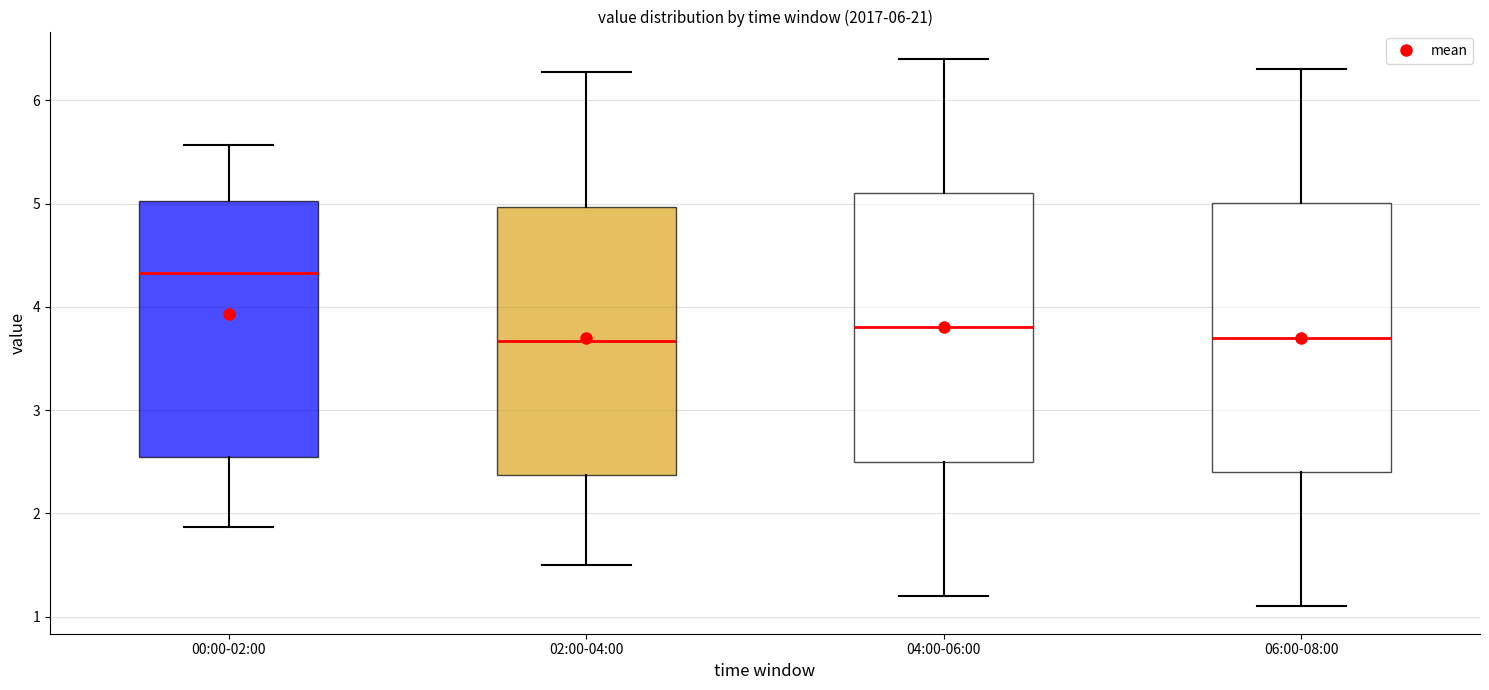

Reading left to right, read every box against the y-axis: the position of its median line, the range the box covers, and the ends of its whiskers. The values are not printed on the chart, so give them approximately, as read against the axis.

00:00-02:00: median 4.3, box 2.6 to 5.0, whiskers 1.9 to 5.6
02:00-04:00: median 3.7, box 2.4 to 5.0, whiskers 1.5 to 6.3
04:00-06:00: median 3.8, box 2.5 to 5.1, whiskers 1.2 to 6.4
06:00-08:00: median 3.7, box 2.4 to 5.0, whiskers 1.1 to 6.3